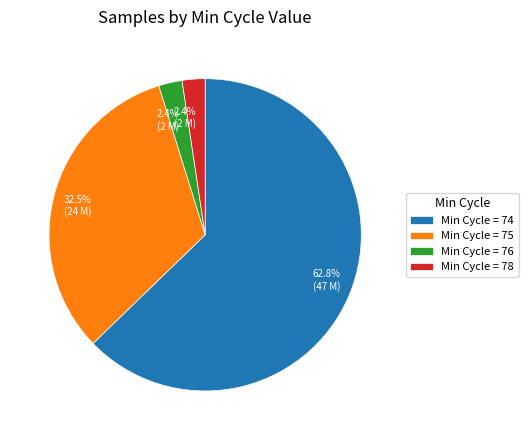

Is there a majority slice in this chart?

Yes